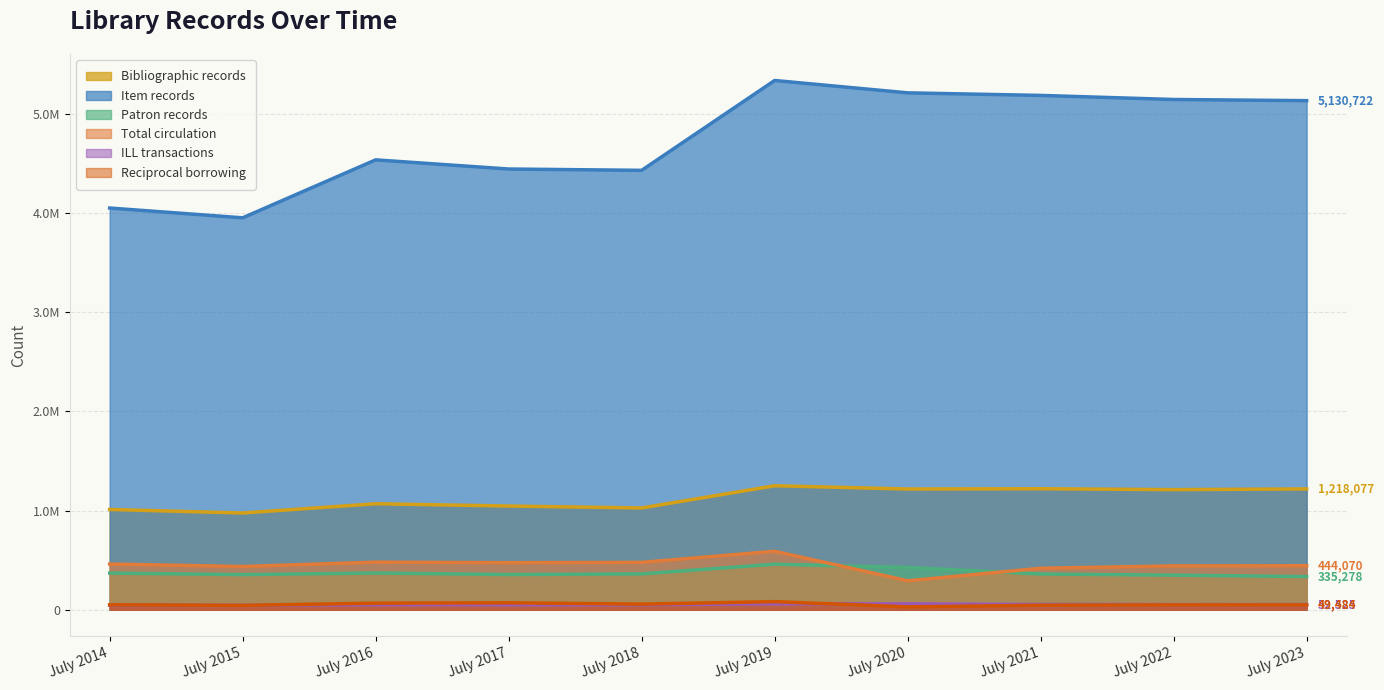

At which label does Bibliographic records first exceed 1211017?

July 2019